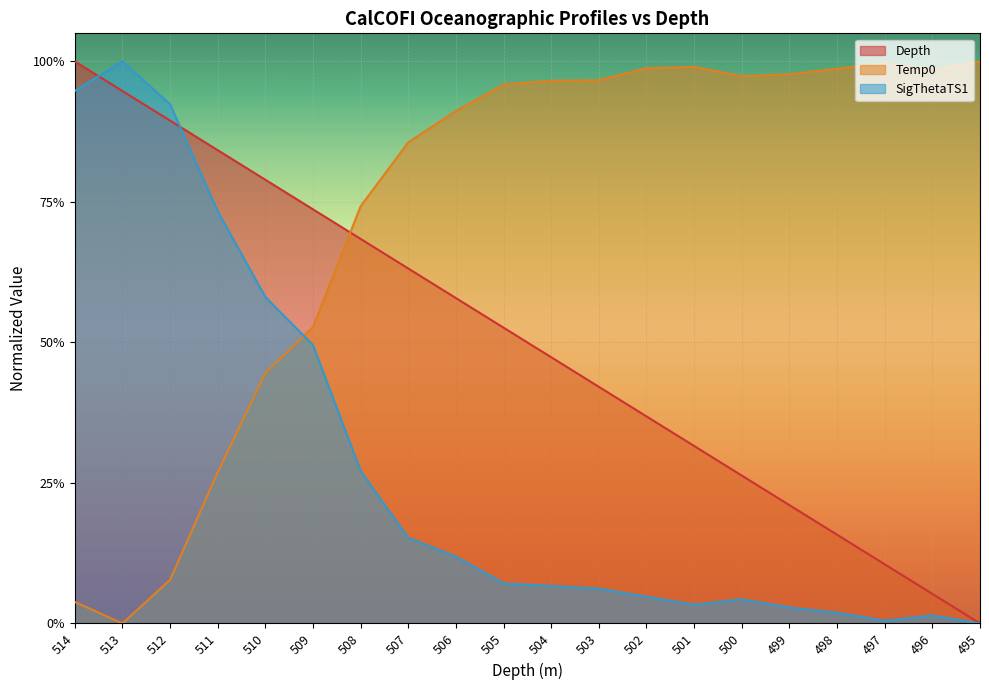

What is the sum of all SigThetaTS1 values?

5.6